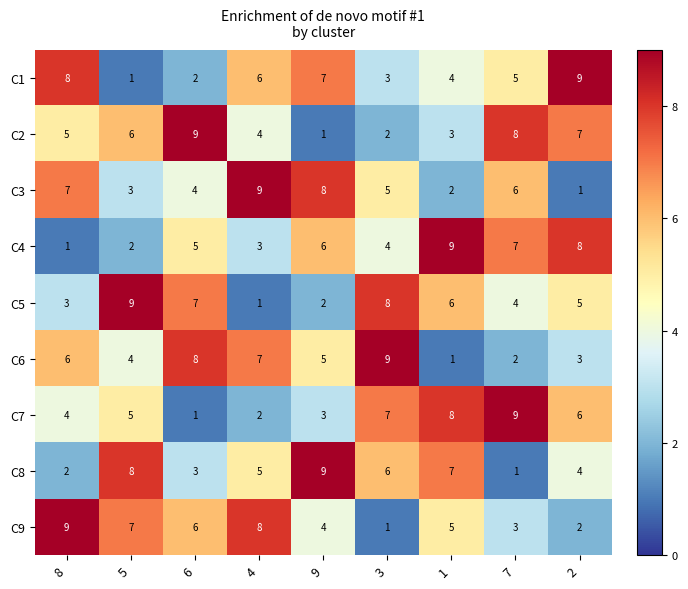

What is the difference between the maximum and minimum values in the C9 series?

8